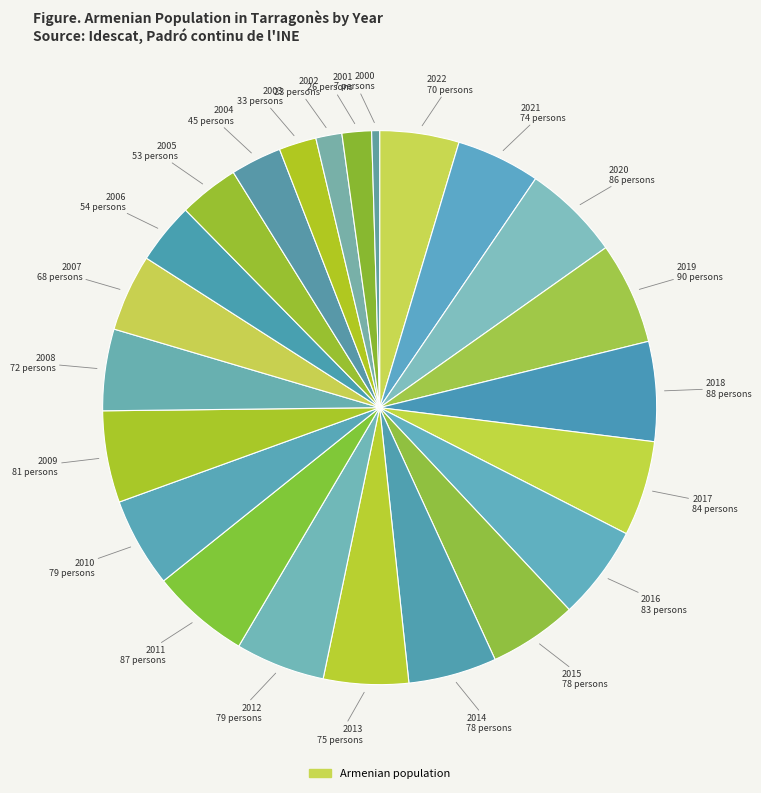

Count the number of slices in the pie.

23